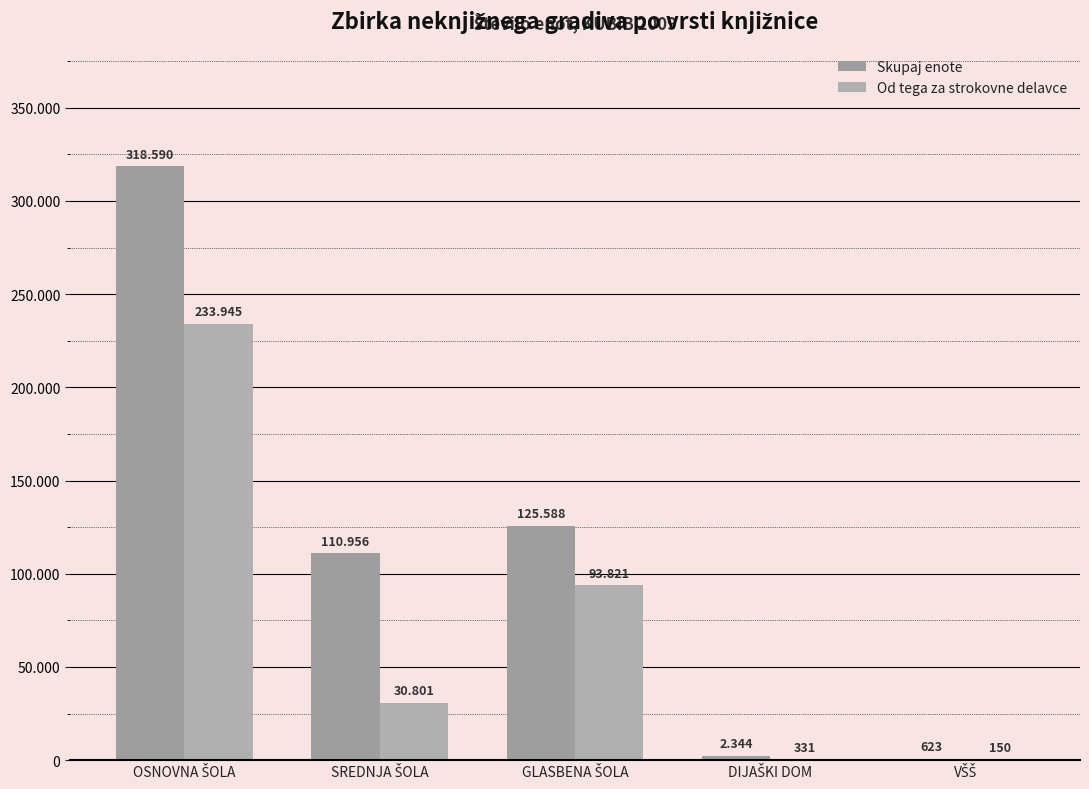

Are the bars grouped side by side (vs. stacked)?

Yes